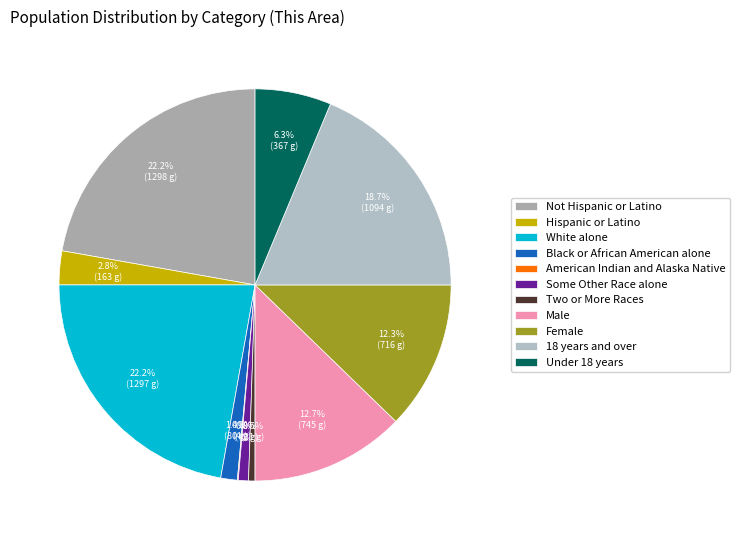

What is the change in value from Hispanic or Latino to Some Other Race alone?

-114